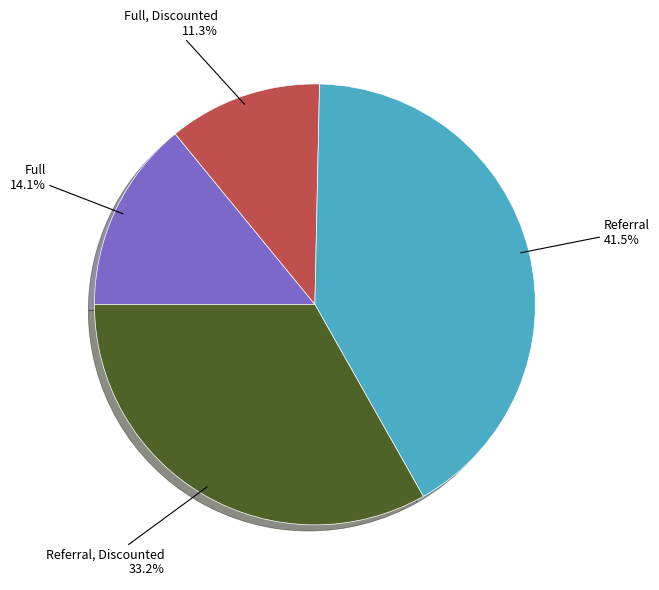

How many segments does this pie chart have?

4